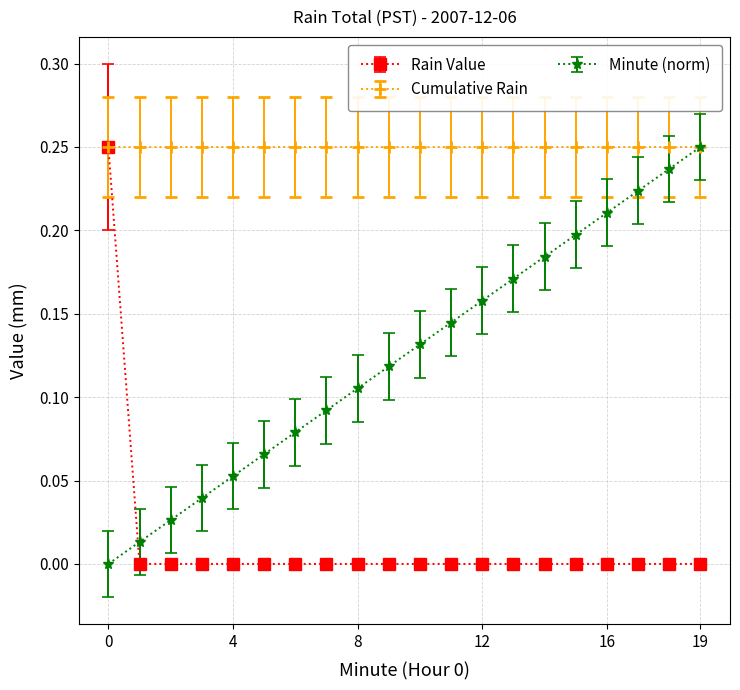

After their last crossing, which series has the higher values: Minute (norm) or Rain Value?

Minute (norm)